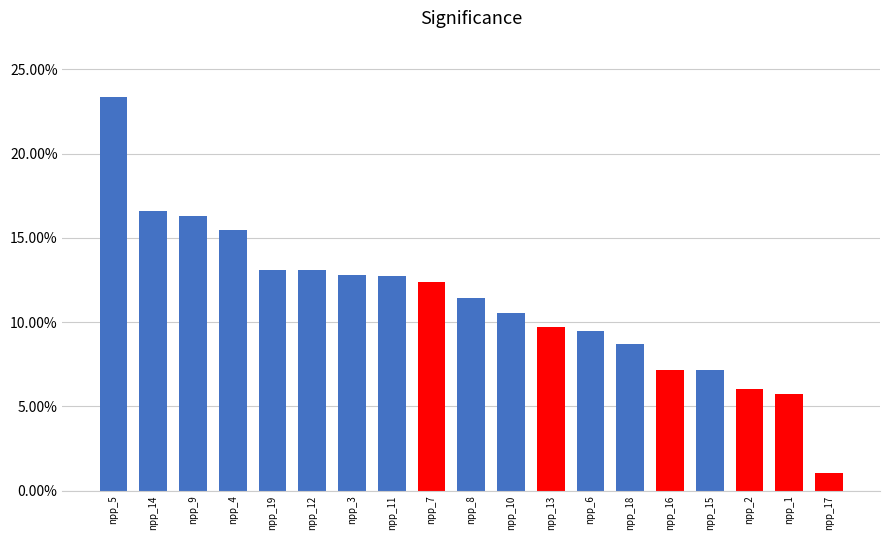

Where does the data first go above 11?

npp_5